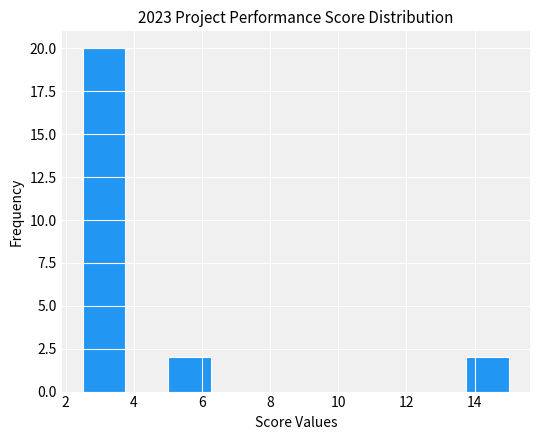

How tall is the bar that spans 13.75 to 15.00 on the x-axis? Neither the bar edges nor the heights are printed on the chart, so give them approximately, as read against the axes.

2